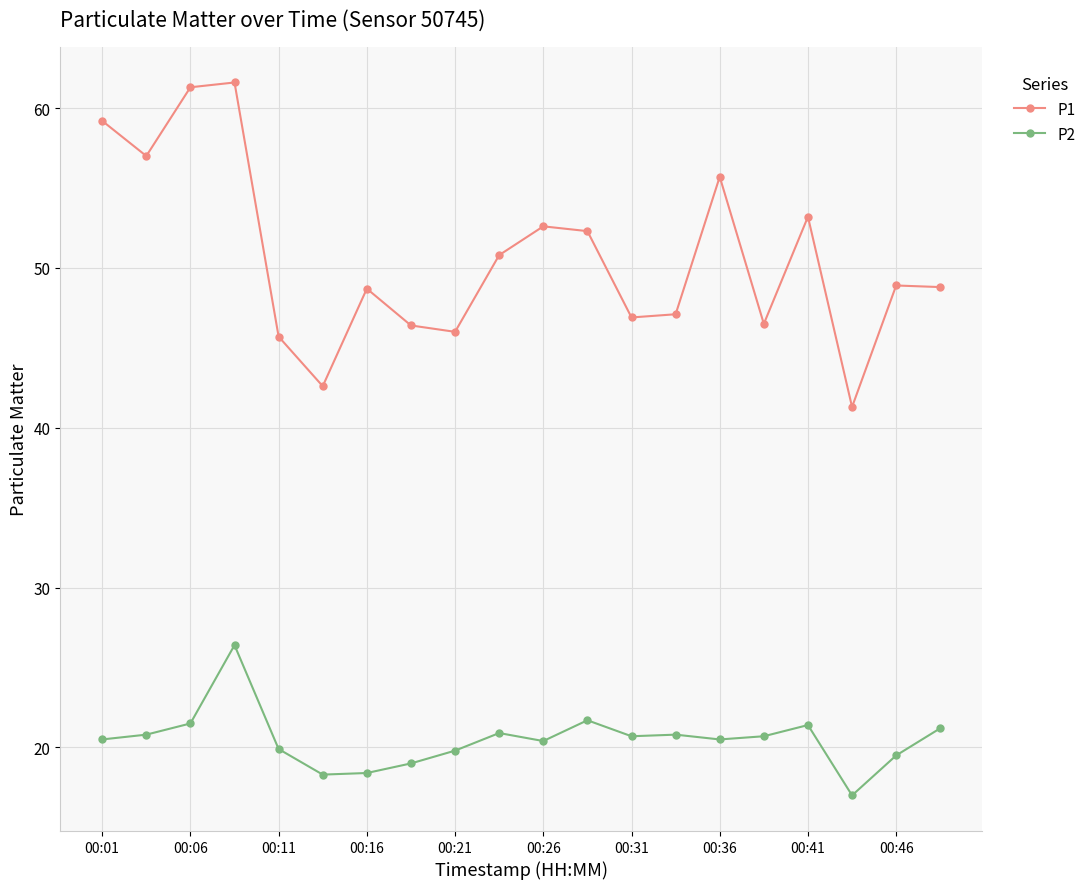

What is the difference between the maximum and second lowest values in the P1 series?

19.0